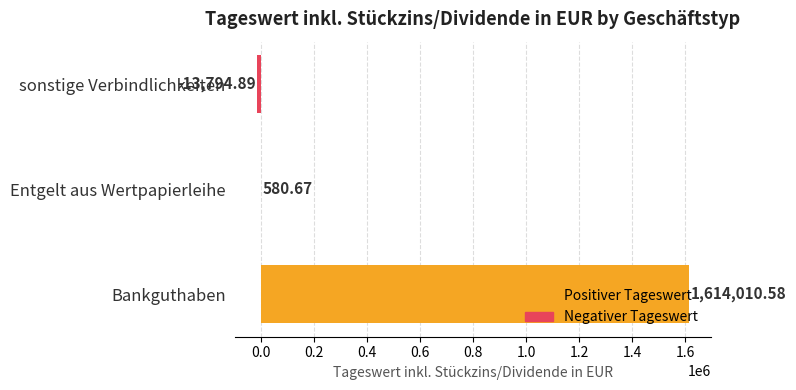

How many positive values are there?

2